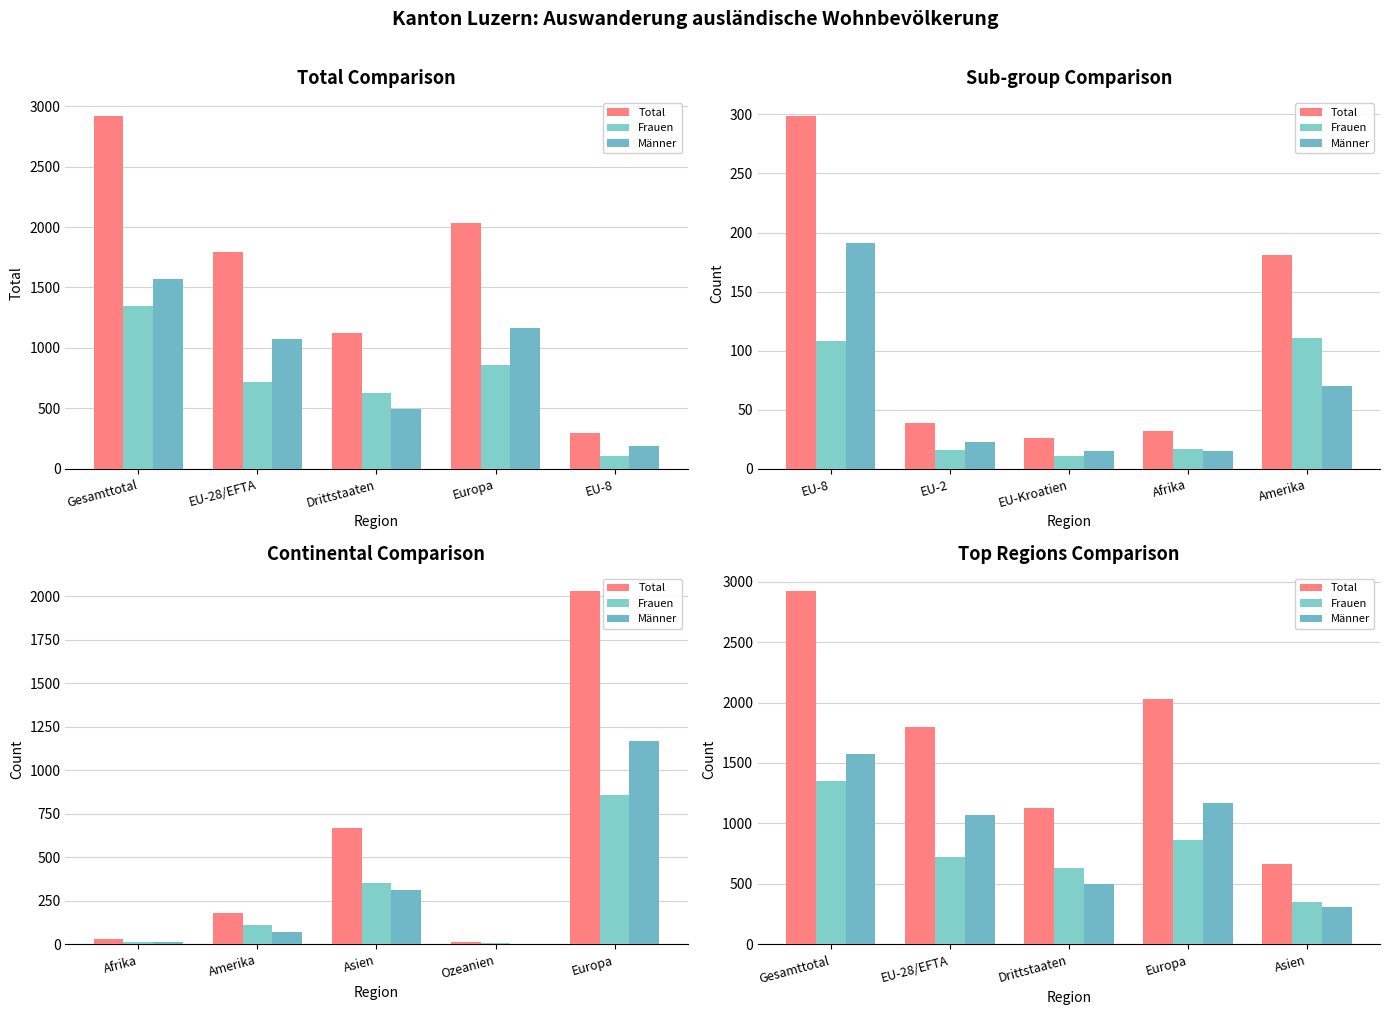

Where does the Total series first go above 1794?

Gesamttotal